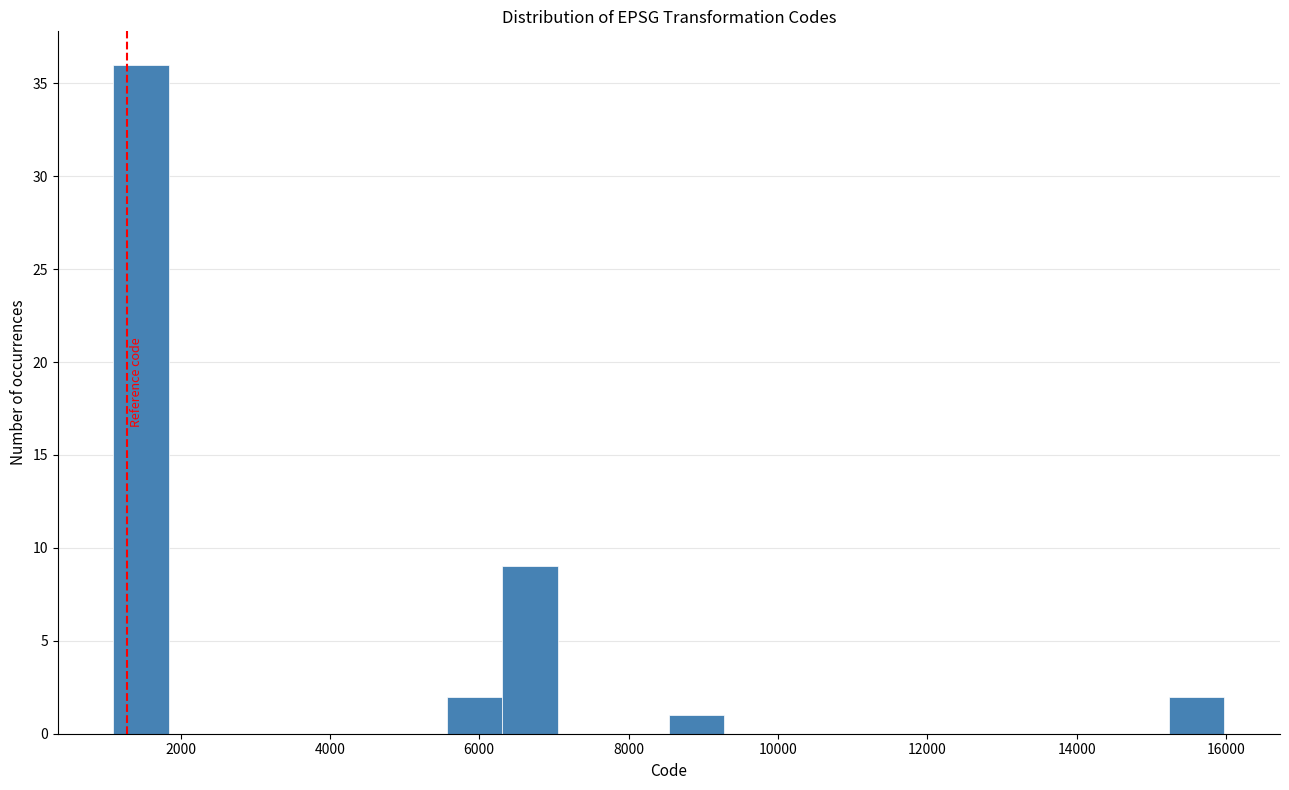

Read against the x-axis, roughly where is the centre of the tallest bar?

1400